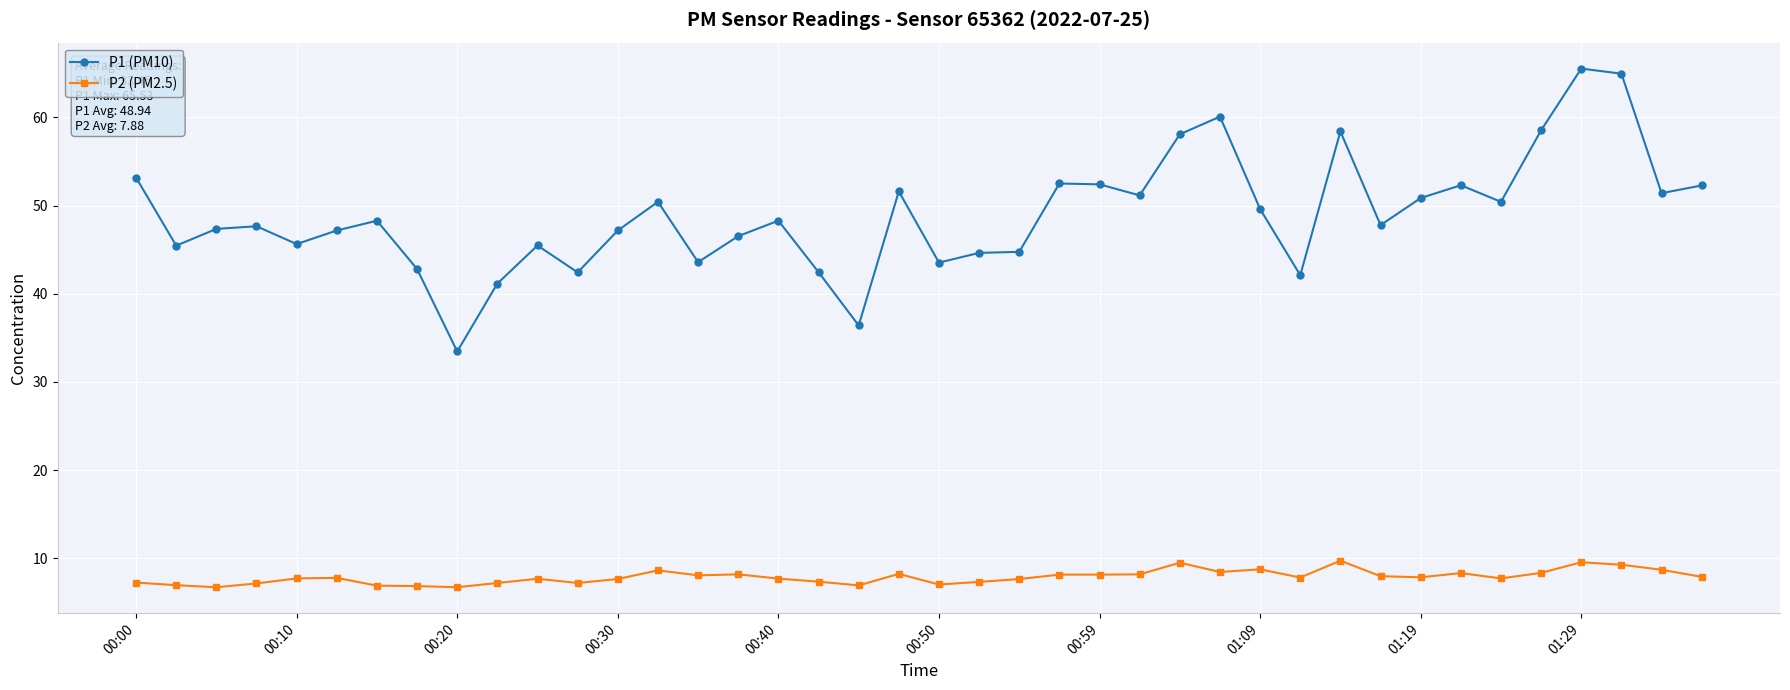

Rank the series by their average value, from lowest to highest.

P2 (PM2.5), P1 (PM10)